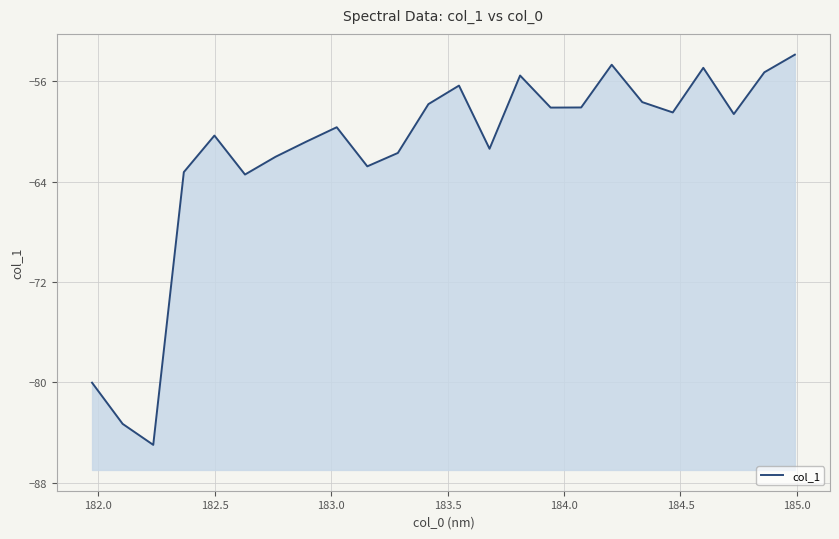

What is the difference between the second highest and minimum values?

30.3